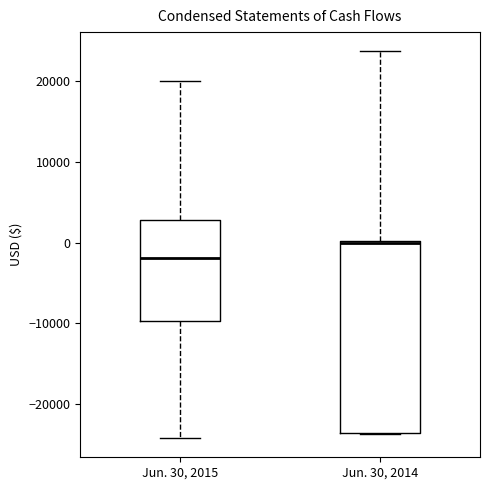

Reading left to right, transcribe this box plot: for each box, give where its median line is, the range the box spans, and where its two whiskers end, as read against the y-axis. The values are not printed on the chart, so give them approximately, as read against the axis.

Jun. 30, 2015: median -2000, box -10000 to 3000, whiskers -24000 to 20000
Jun. 30, 2014: median 0 (drawn on the box's upper edge), box -24000 to 0, whiskers -24000 to 24000